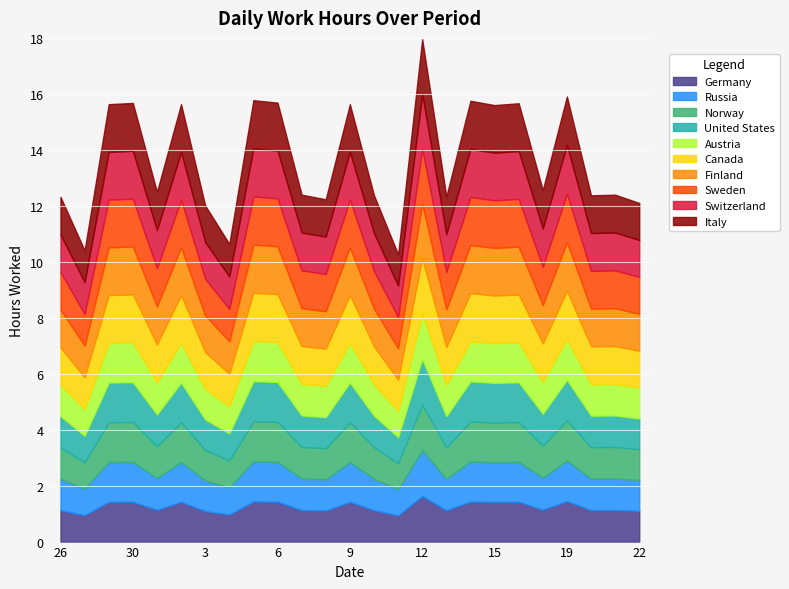

Rank the categories by value from lowest to highest.

11, 27, 4, 3, 22, 8, 26, 13, 10, 20, 7, 21, 1, 17, 15, 28, 2, 9, 16, 30, 6, 14, 5, 19, 12